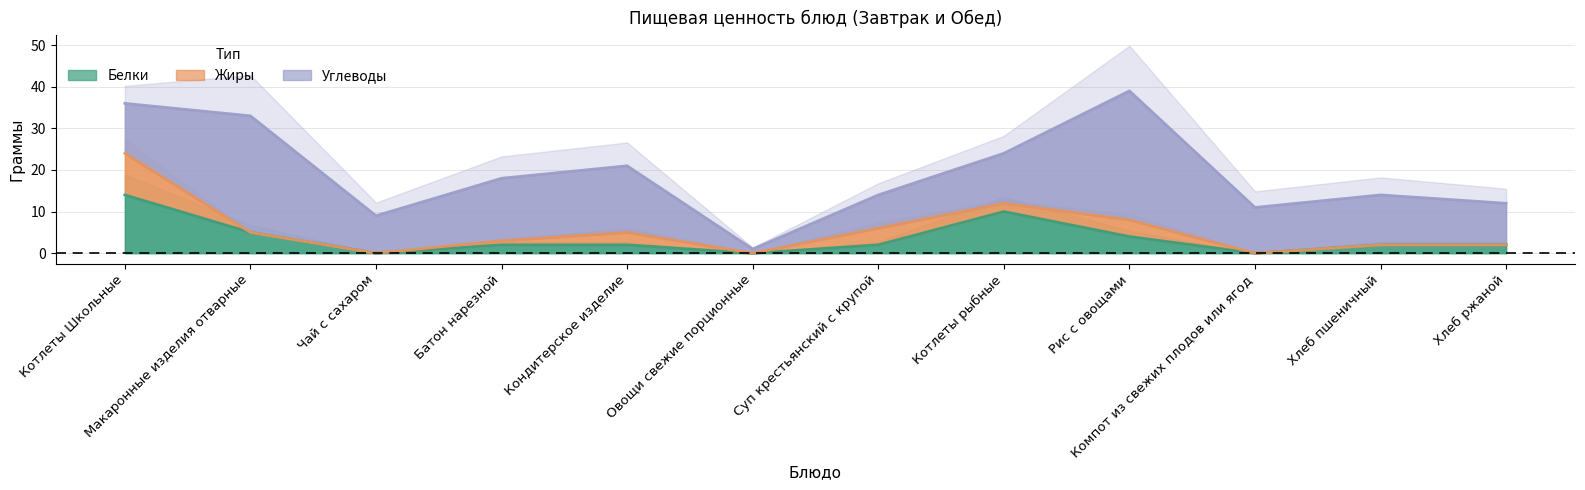

The value of Жиры at Макаронные изделия отварные is 0. True or false?

True